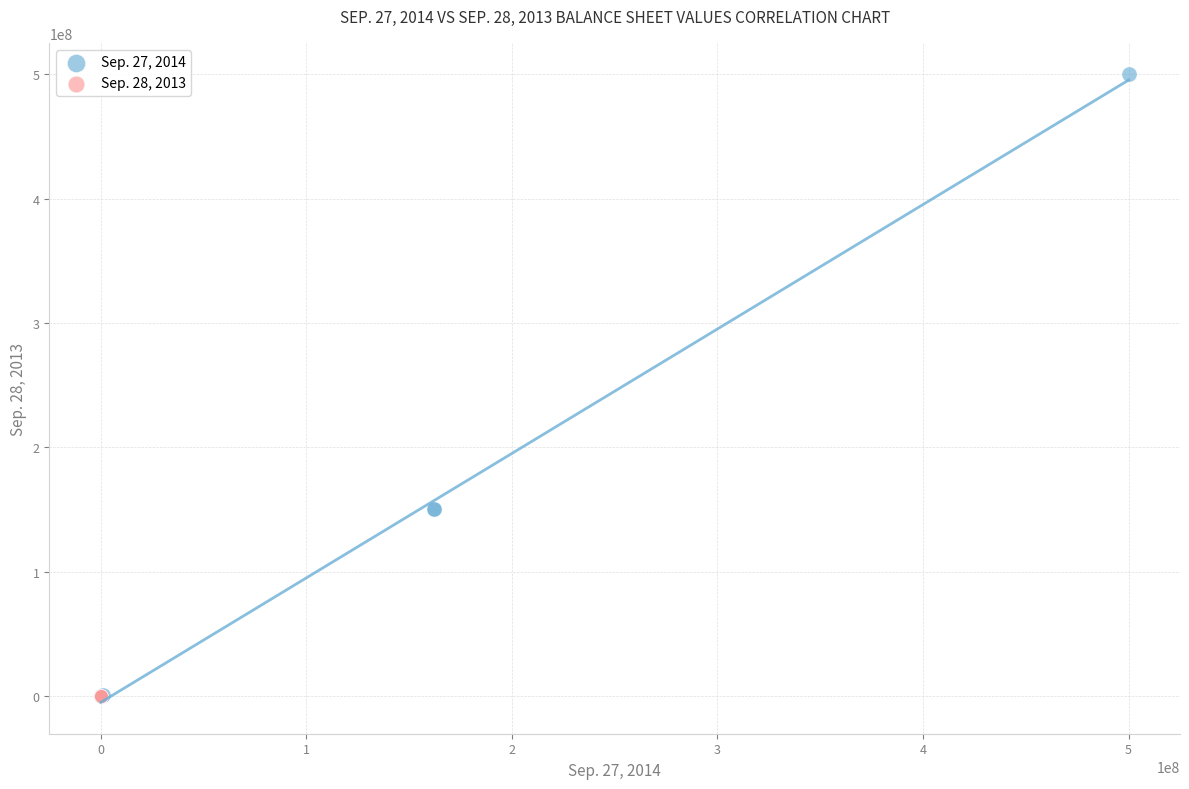

Which series has the largest Y range (max minus min)?

Sep. 27, 2014